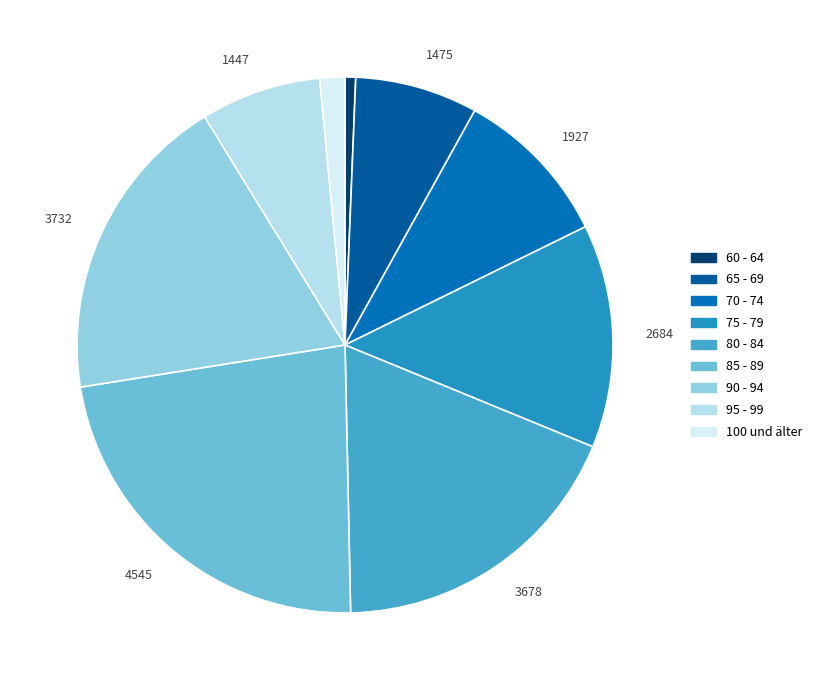

What percentage is the 90 - 94 slice, to the nearest percent?

19%